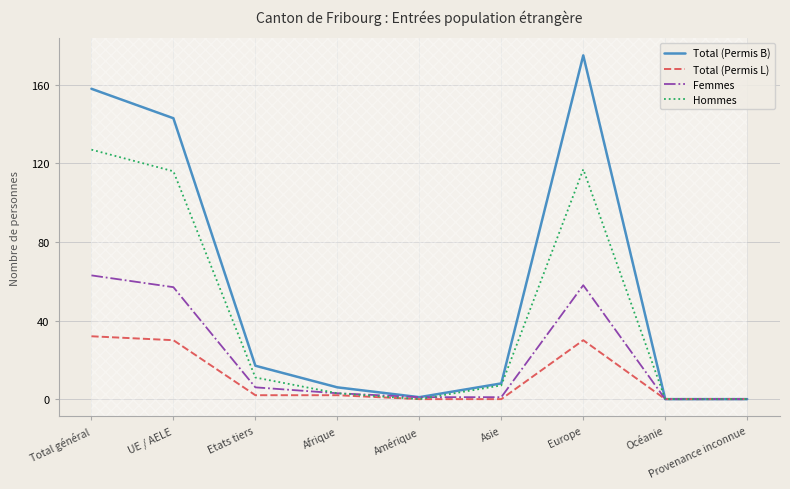

Which category has the highest value across all series?

Europe